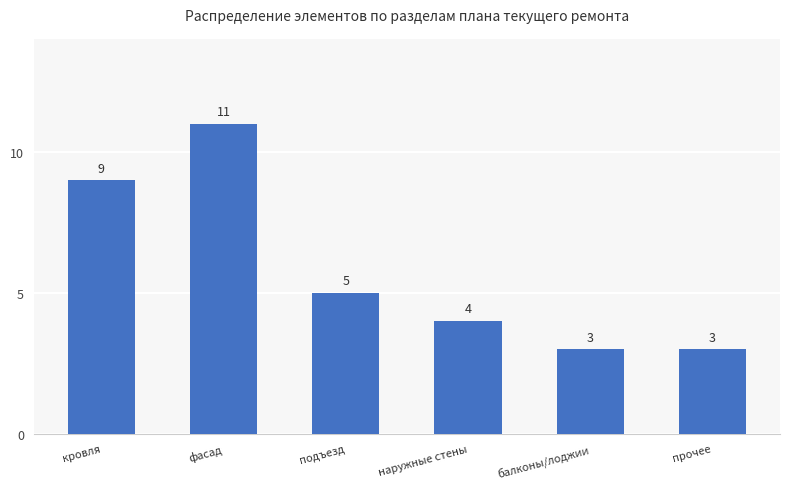

Which has a higher value, фасад or балконы/лоджии?

фасад